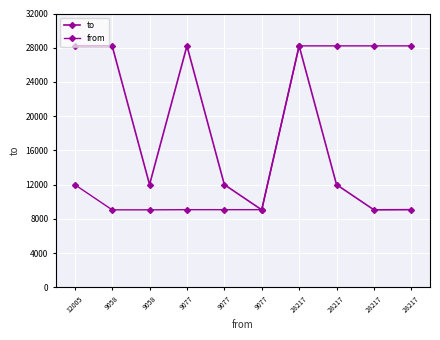

What is the sum of all from values?

170220